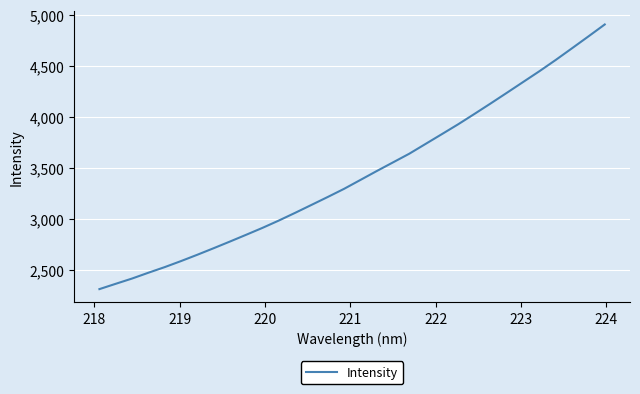

What is the greatest value displayed?

4905.4